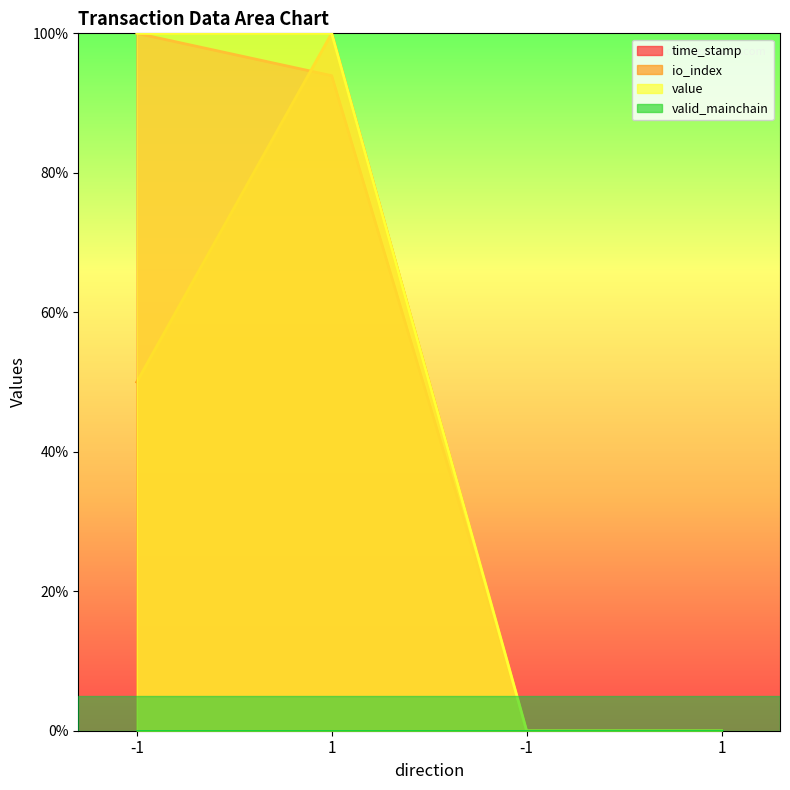

What is the approximate value of value at -1?

100.0